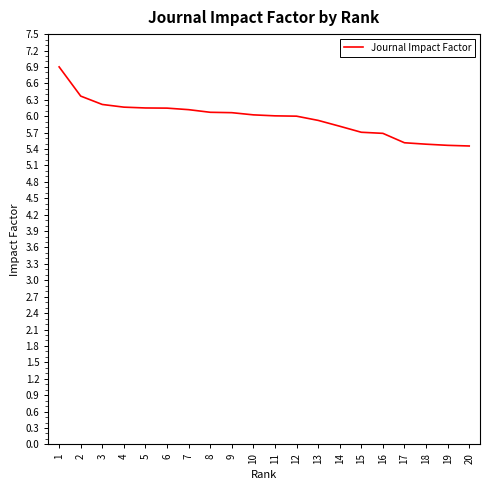

True or false: the data shows 11.7 at 1.

False